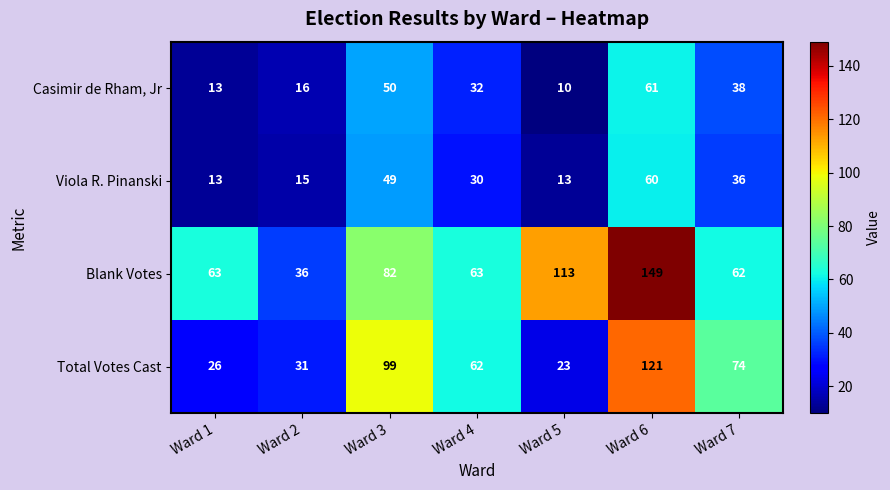

At which label is Total Votes Cast closest to 72?

Ward 7